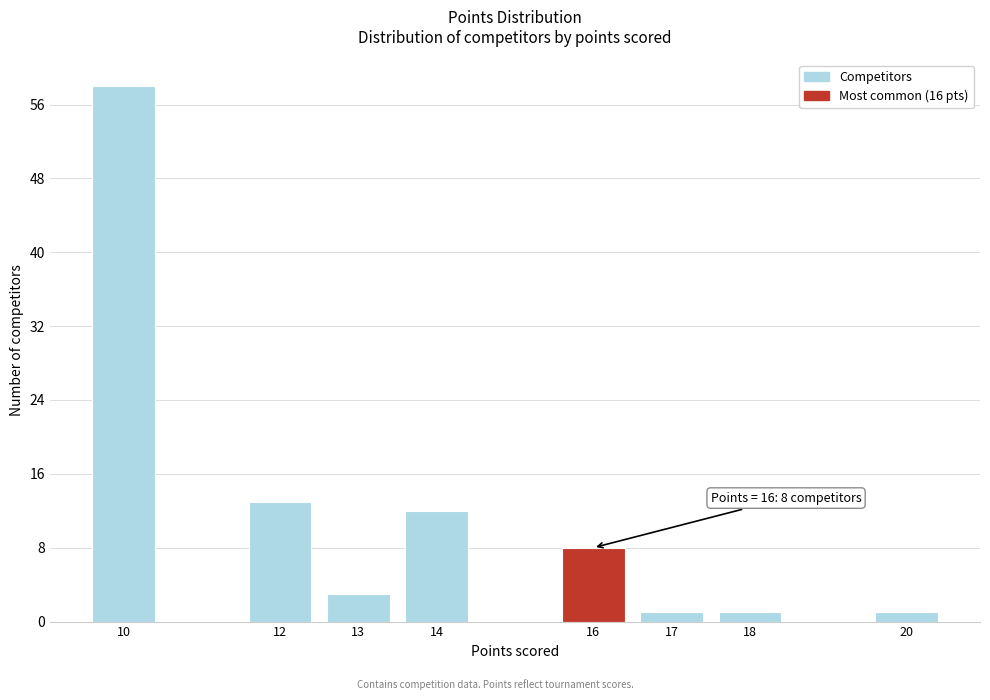

Reading left to right, what are all the values shown in this chart?

10=58	12=13	13=3	14=12	16=8	17=1	18=1	20=1